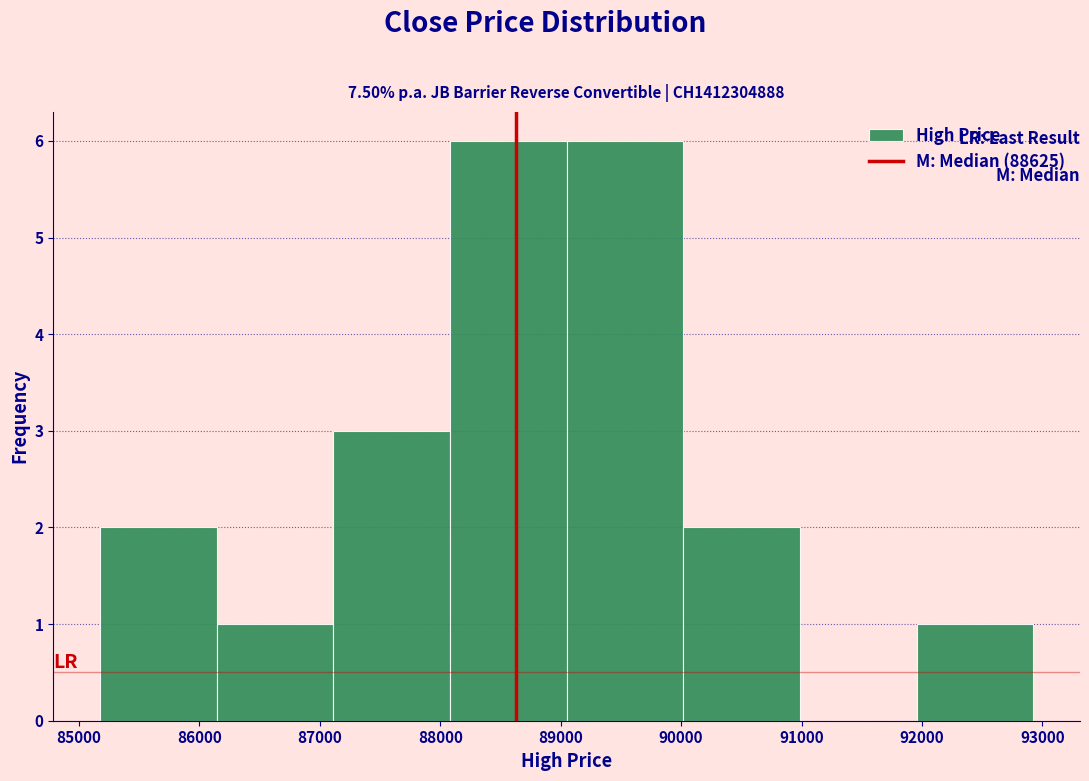

Reading left to right, transcribe this chart: for each bar, give the range it covers on the x-axis and its height. Neither the bar edges nor the heights are printed on the chart, so give them approximately, as read against the axes.

85200 to 86100: 2
86100 to 87100: 1
87100 to 88100: 3
88100 to 89100: 6
89100 to 90000: 6
90000 to 91000: 2
91000 to 92000: 0
92000 to 92900: 1